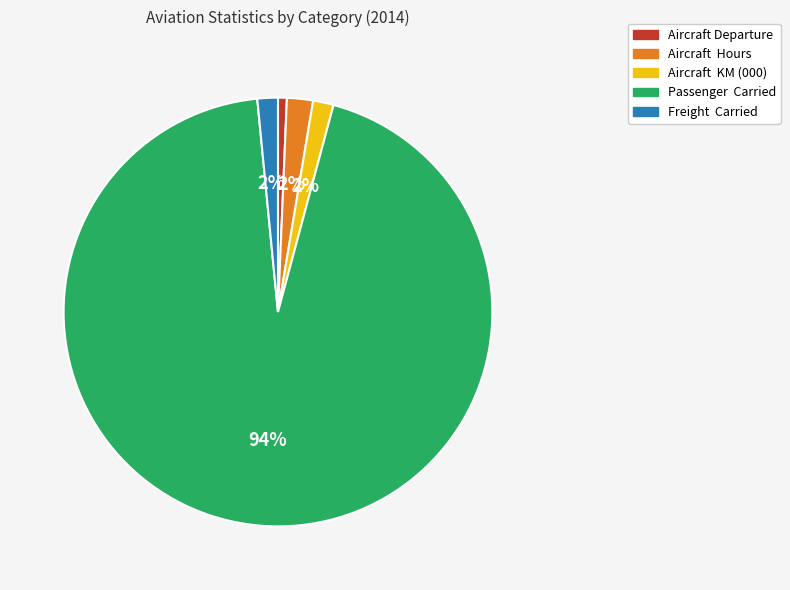

What is the largest slice in the pie chart?

Passenger Carried